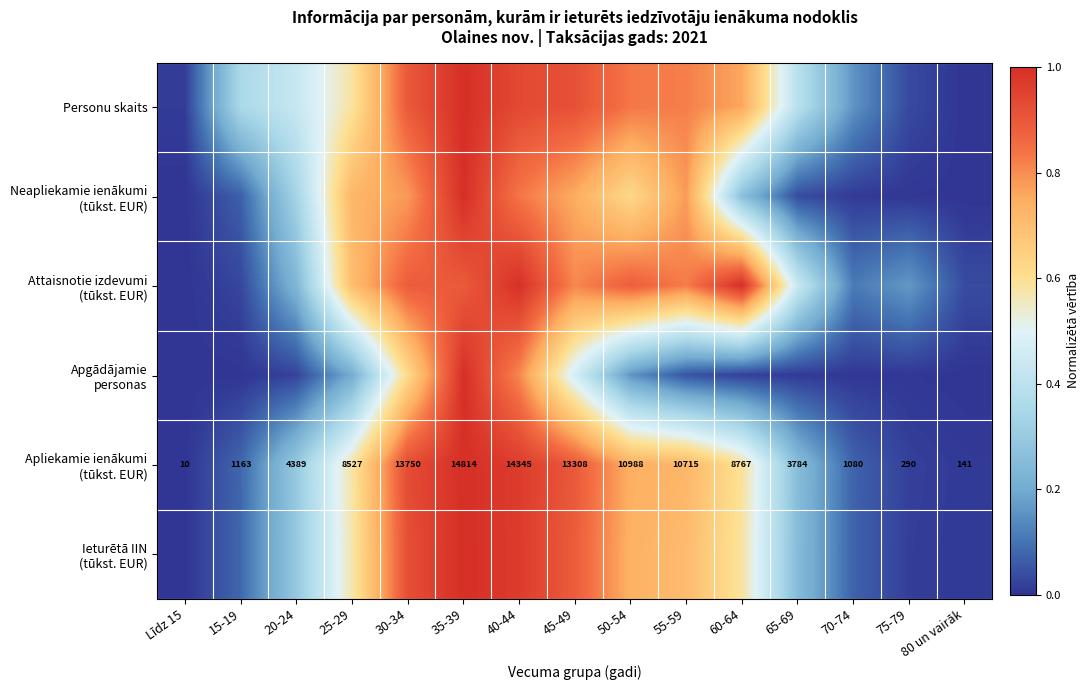

Is it true that Apliekamie ienākumi (tūkst. EUR) equals 1.2 at 30-34?

False